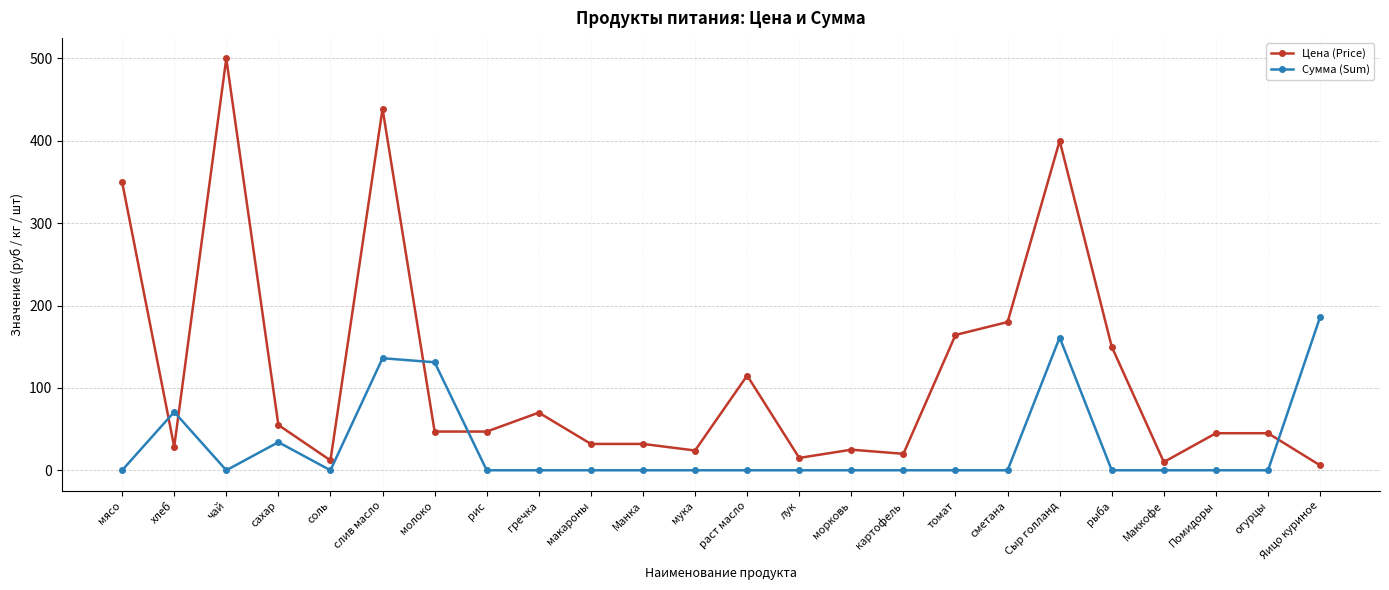

At which category is the sum across all series the highest?

слив масло